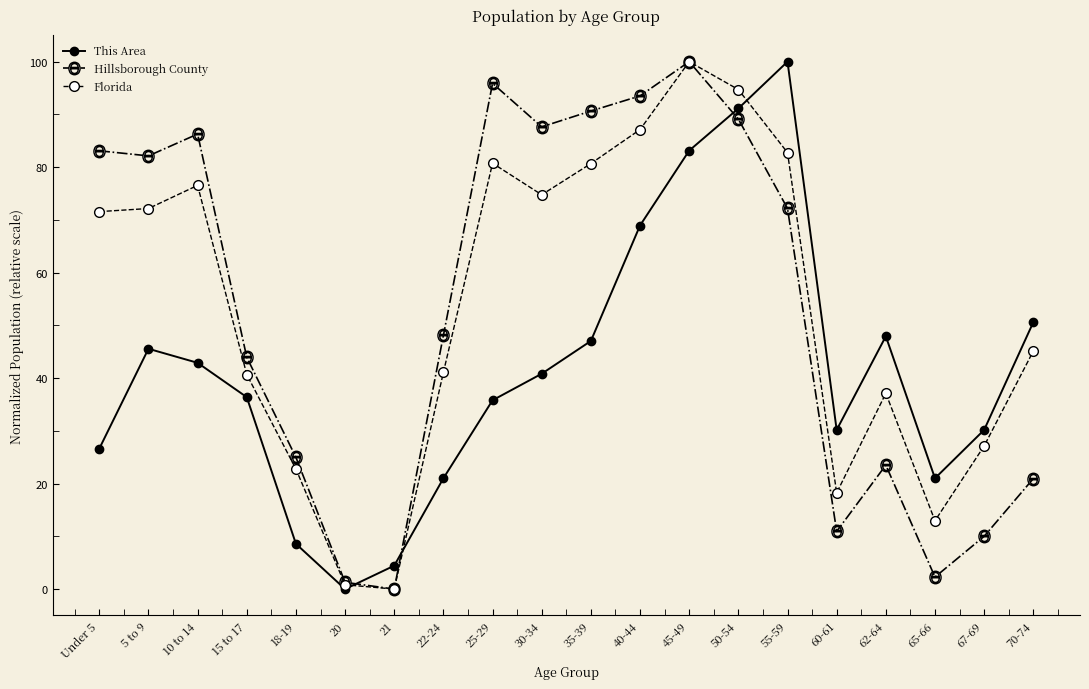

Which series ends up on top after the final intersection of This Area and Hillsborough County?

This Area